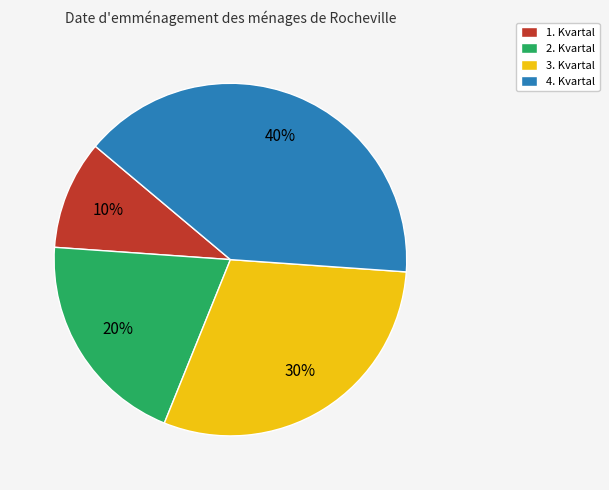

Which slice is the largest?

4. Kvartal